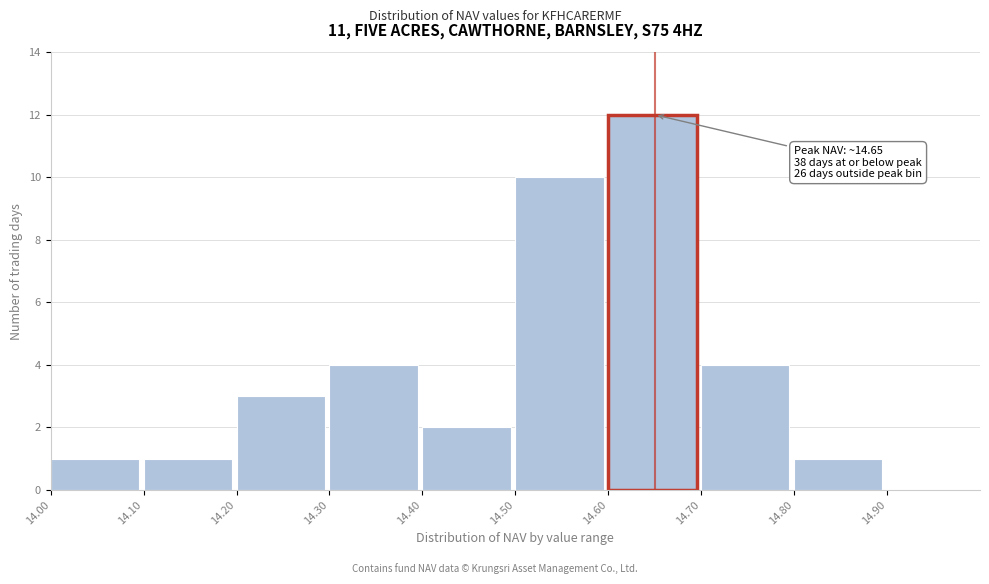

Over which range of the x-axis is the bar tallest?

14.60 to 14.70